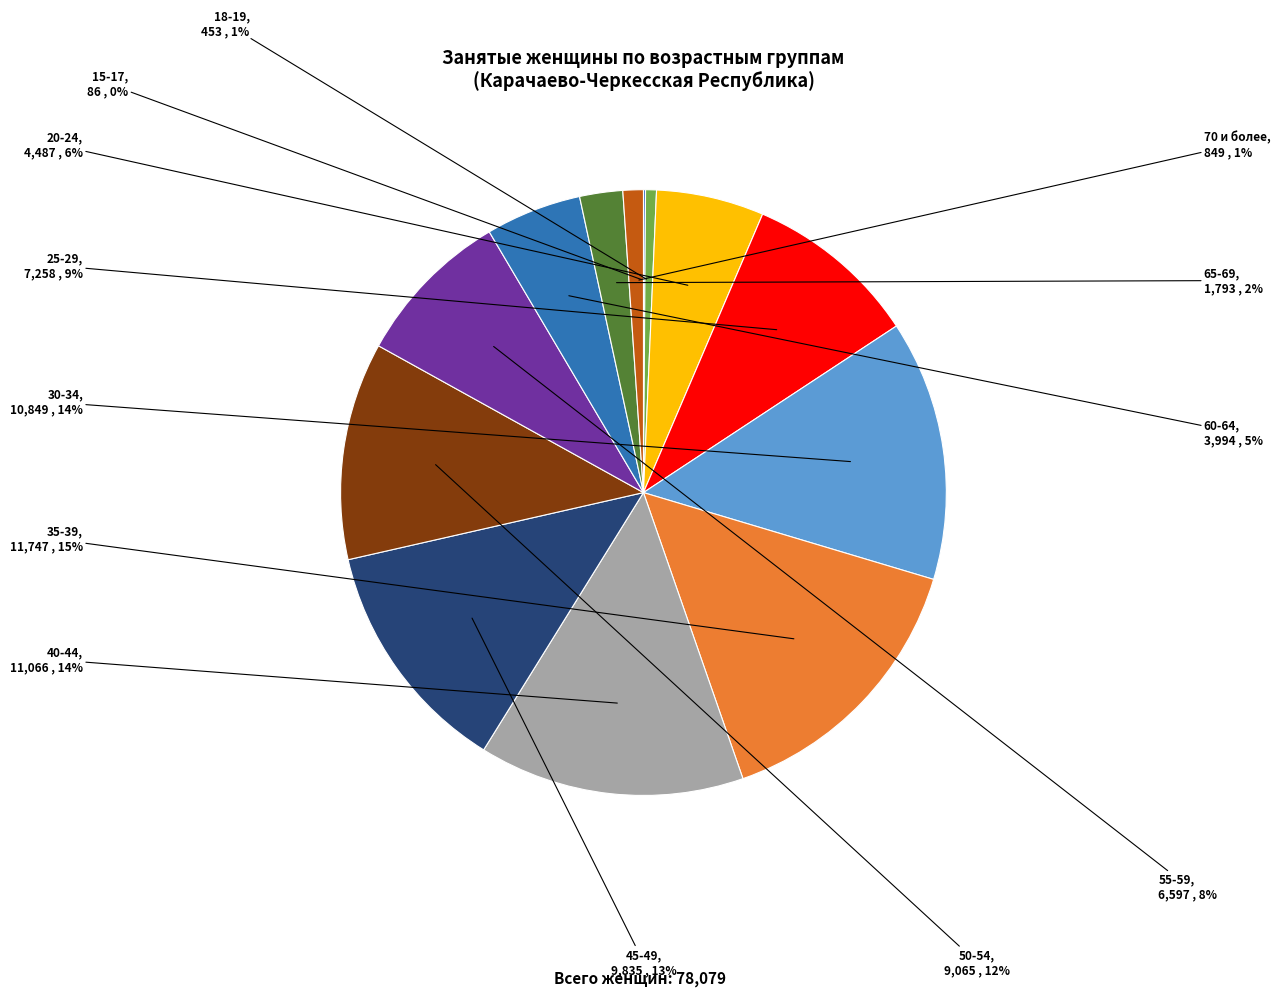

Rank the categories by value from highest to lowest.

35-39, 40-44, 30-34, 45-49, 50-54, 25-29, 55-59, 20-24, 60-64, 65-69, 70 и более, 18-19, 15-17